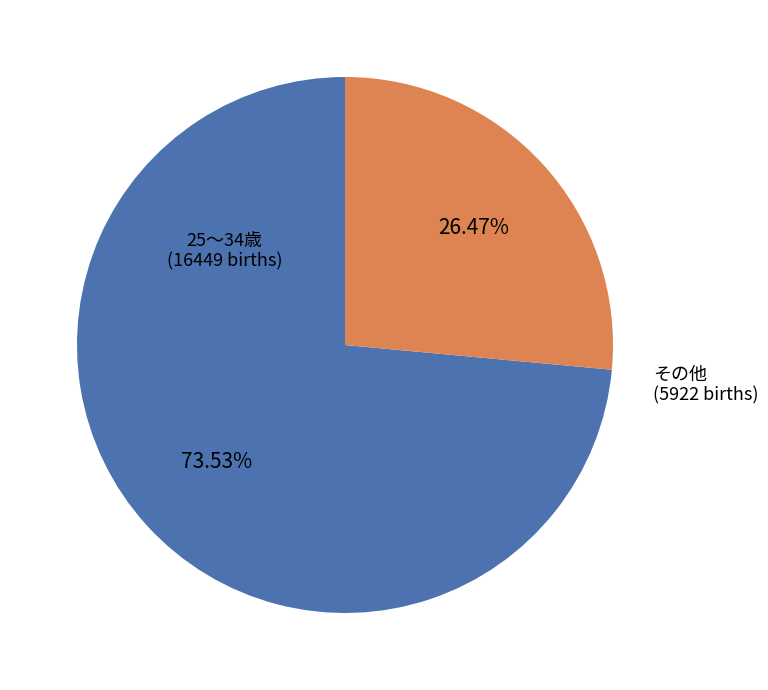

Do 25～34歳 and その他 together represent more than half of the pie?

Yes